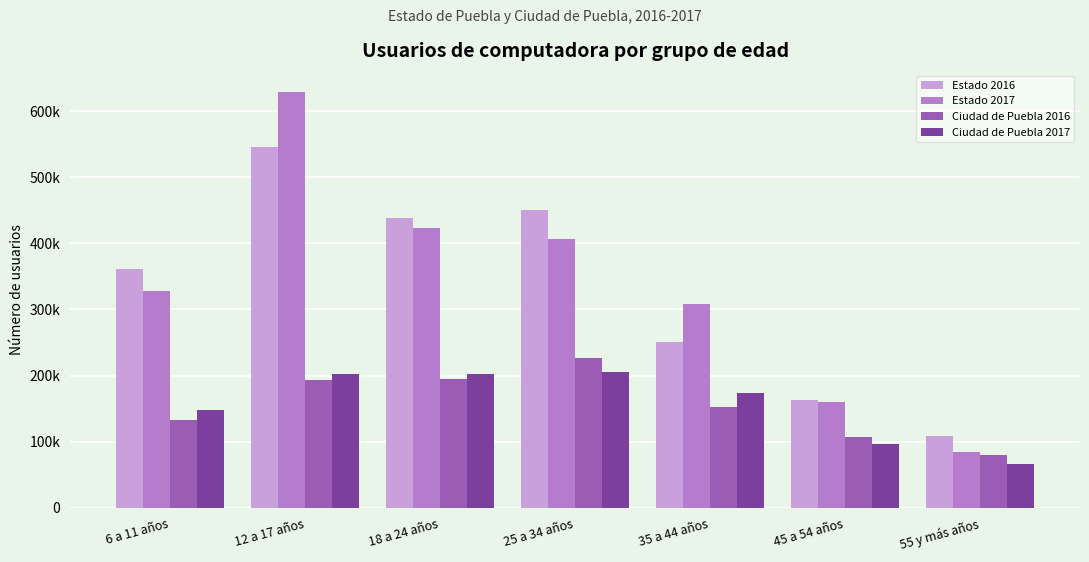

Are the bars grouped side by side (vs. stacked)?

Yes